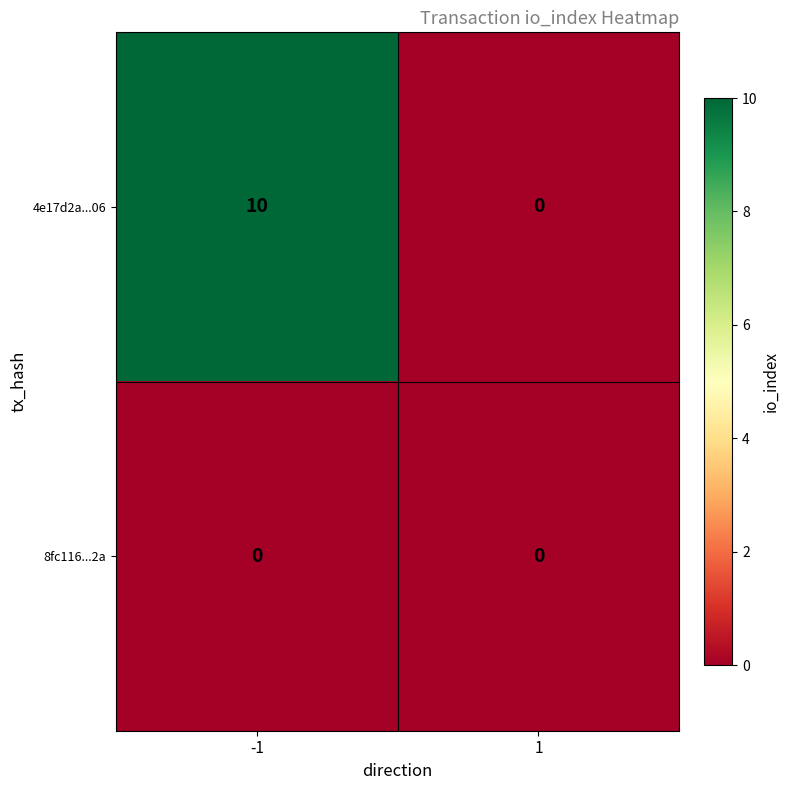

Reading left to right, extract all data points from this chart.

4e17d2a...06: 10	0
8fc116...2a: 0	0